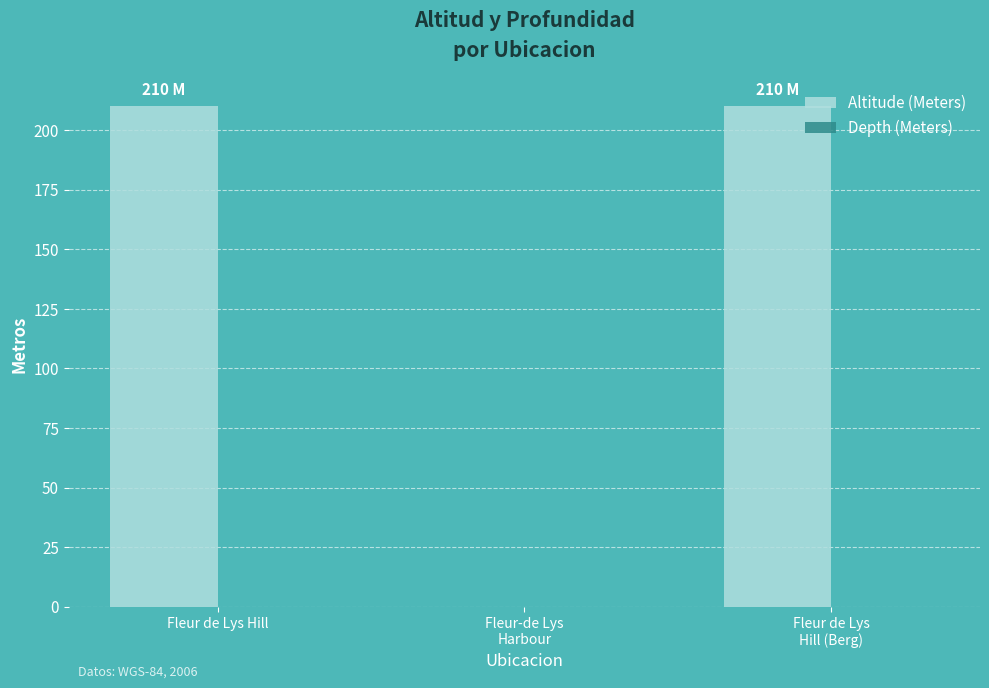

What is the sum of all values?

420